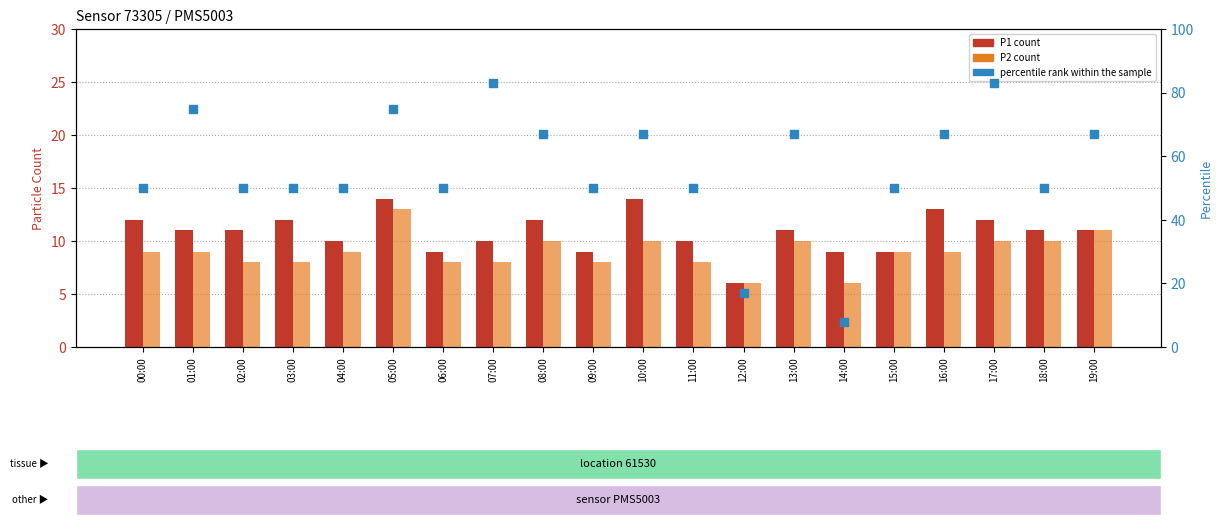

Is the value of percentile rank within the sample at 19:00 greater than the value of P1 at 09:00?

Yes